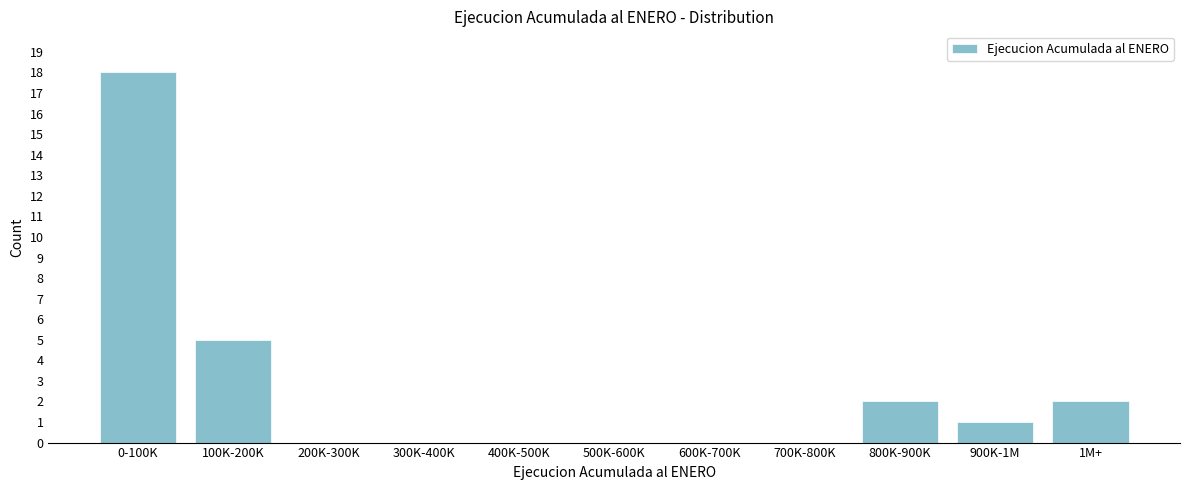

Reading left to right, what are all the values shown in this chart?

0-100K=18	100K-200K=5	200K-300K=0	300K-400K=0	400K-500K=0	500K-600K=0	600K-700K=0	700K-800K=0	800K-900K=2	900K-1M=1	1M+=2